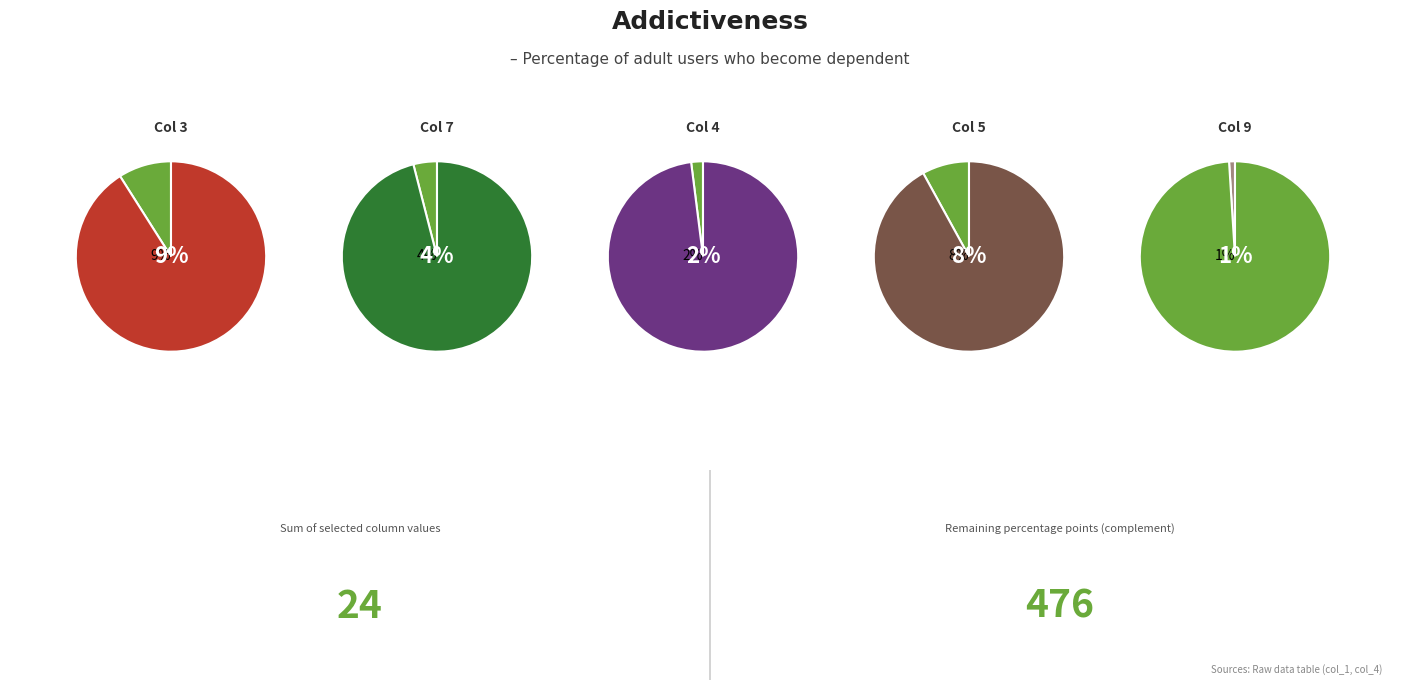

Is 3 the majority of the pie?

No